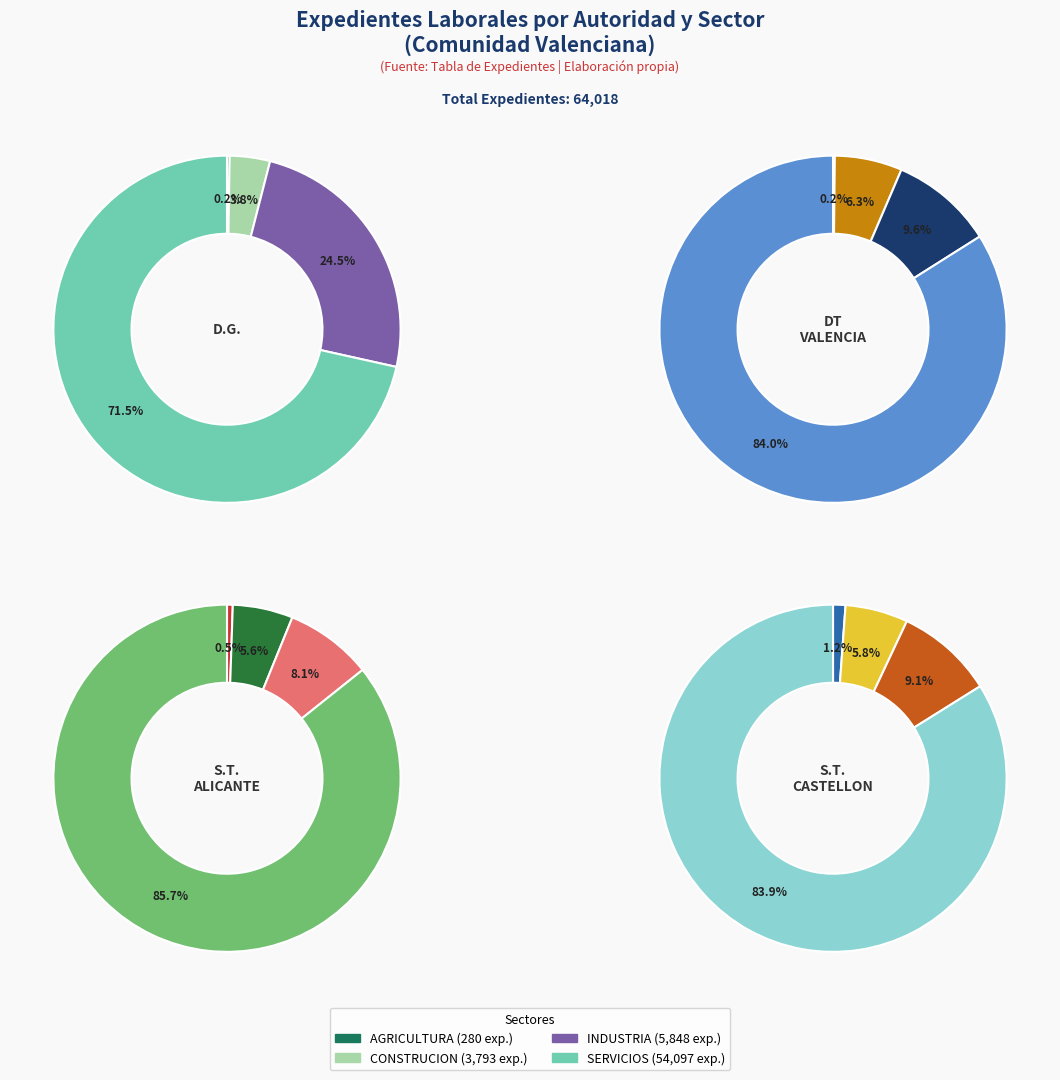

What is the difference between the highest and lowest values at S.T. CASTELLON?

6600